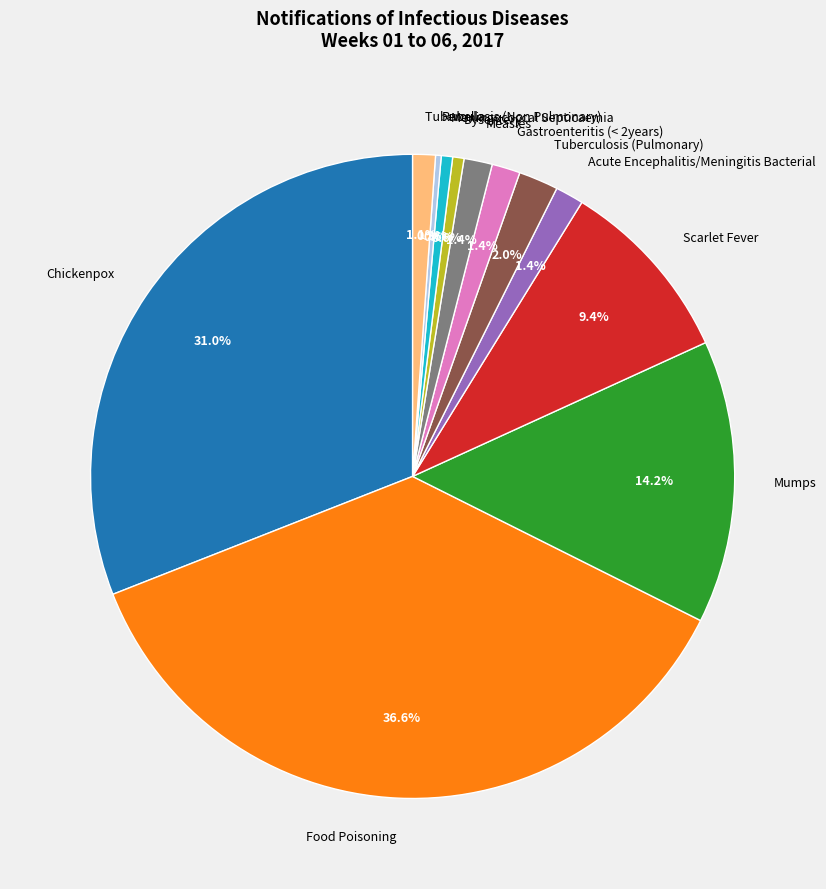

Which has a higher value, Tuberculosis (Pulmonary) or Food Poisoning?

Food Poisoning